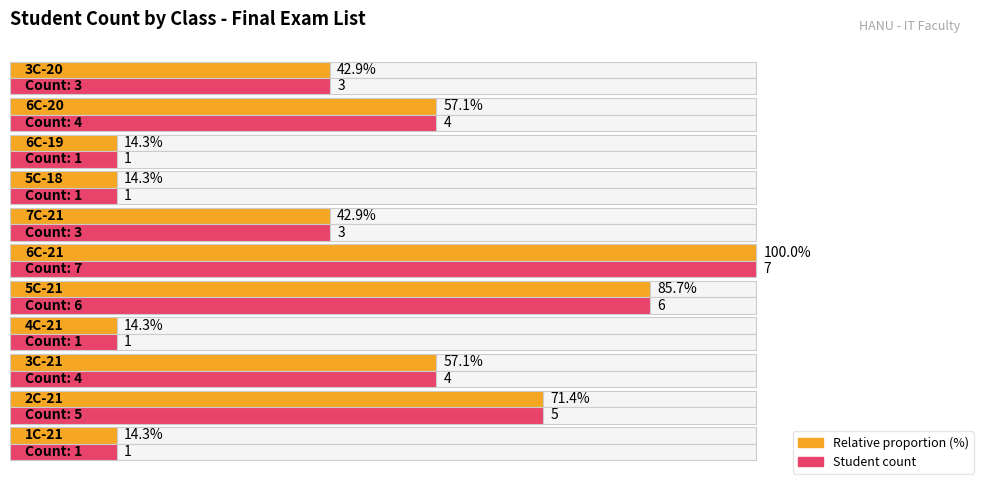

Does the chart contain stacked bars?

No